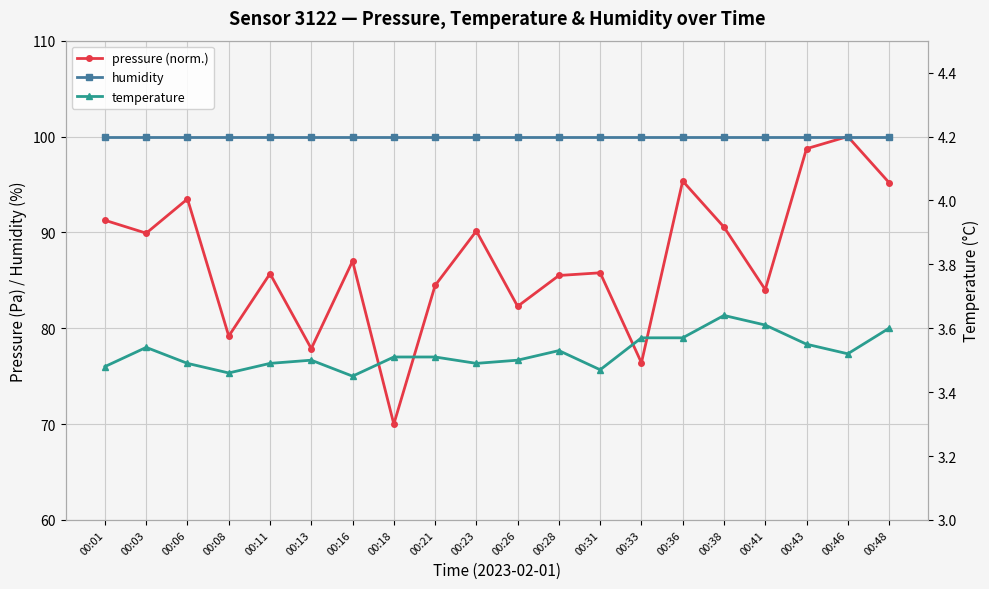

How many data points does each series have?

20